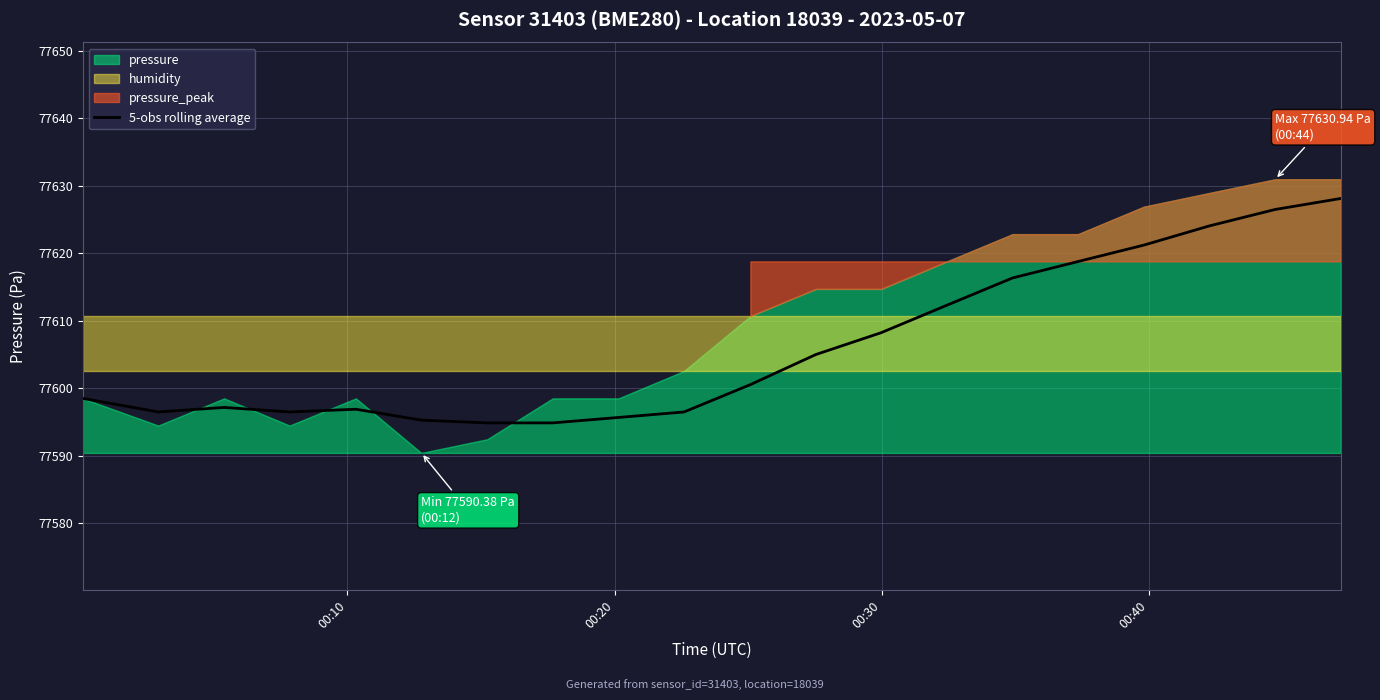

What is the minimum value for 5-obs rolling average?

77594.8